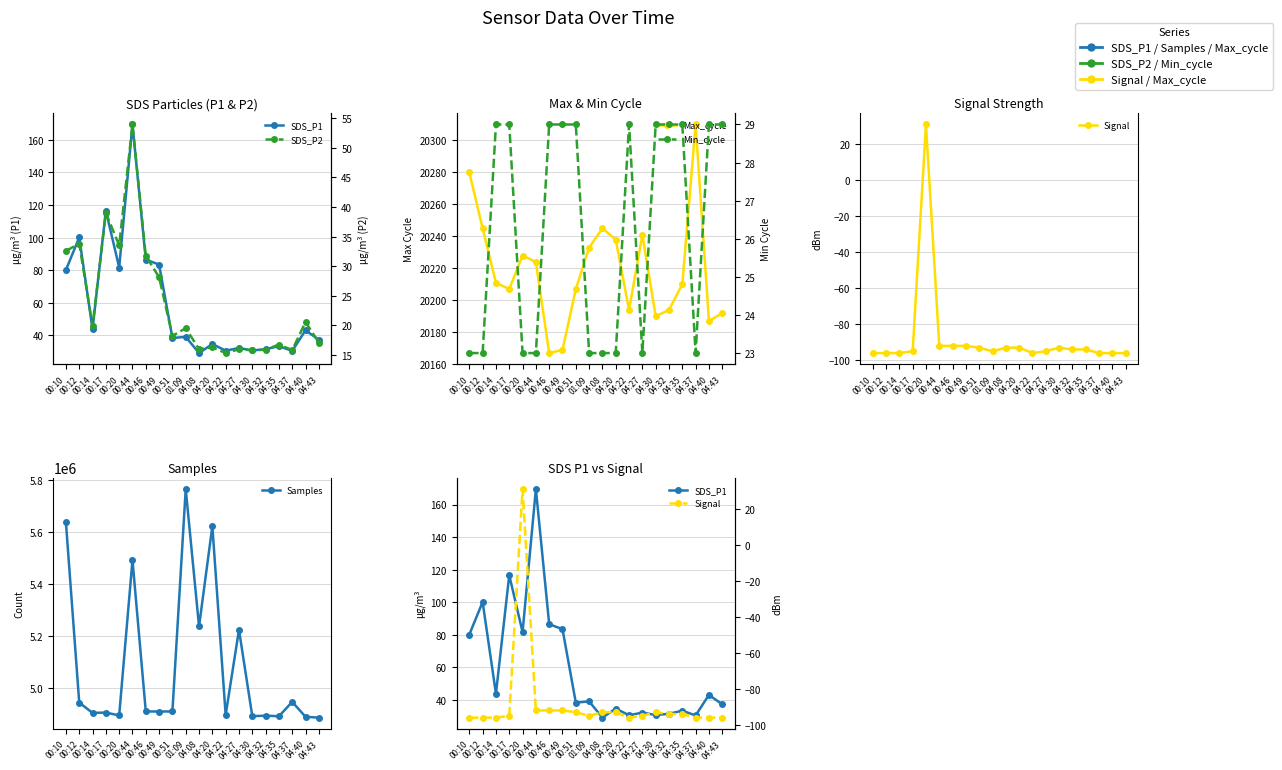

What is the value of the Max_cycle point at the 1st from the left?

20280.0